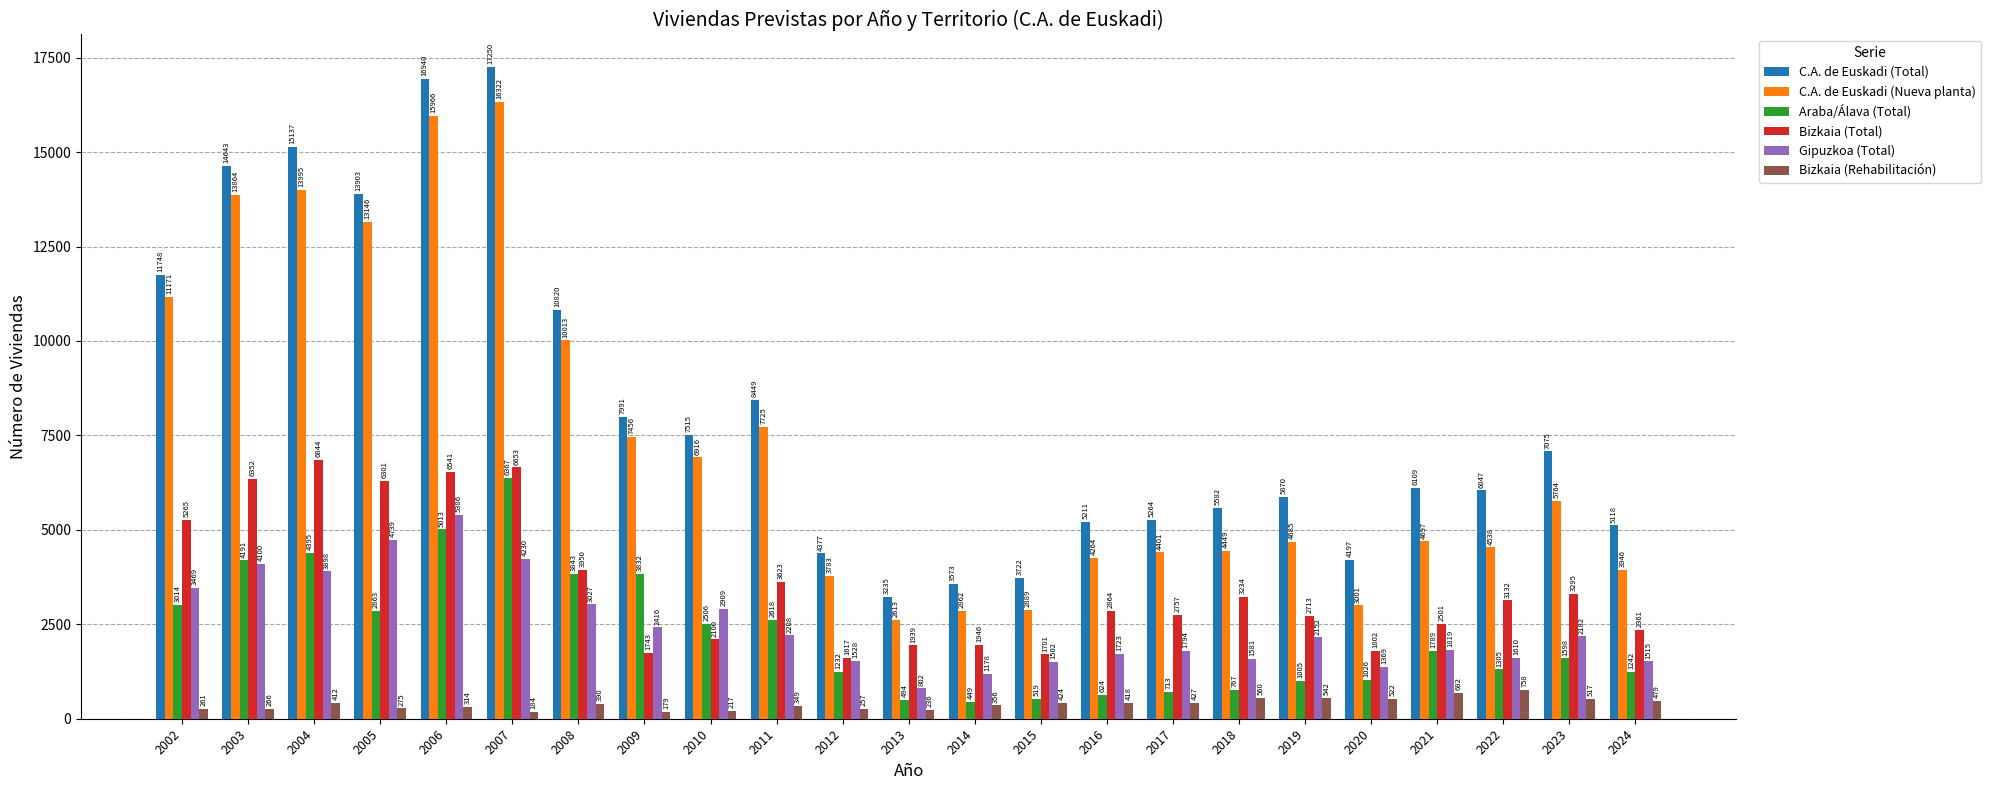

True or false: C.A. de Euskadi (Total) has a value of 5211 at 2016.

True